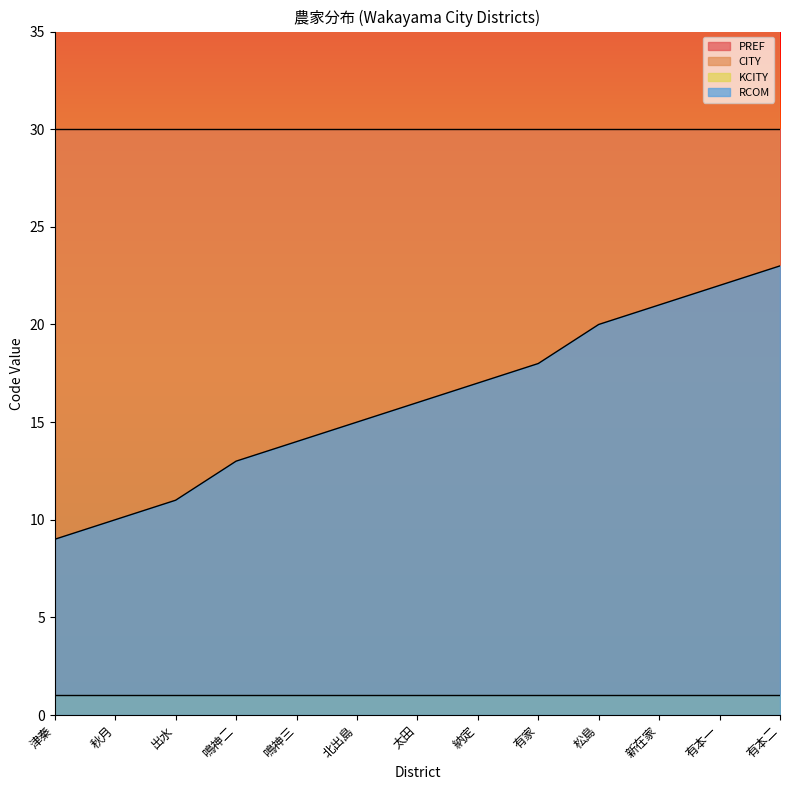

True or false: KCITY has a value of 1 at 有本二.

False